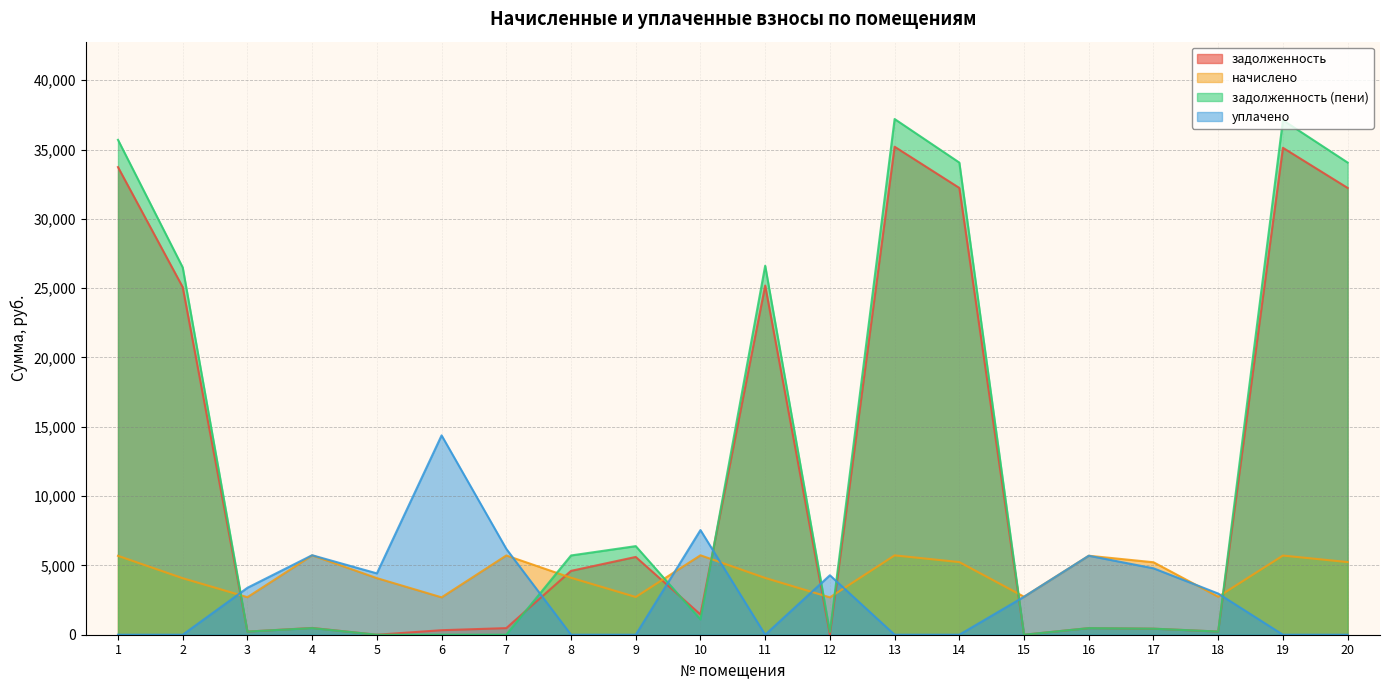

In задолженность (пени), how many points are lower than both neighbors (excluding endpoints)?

5